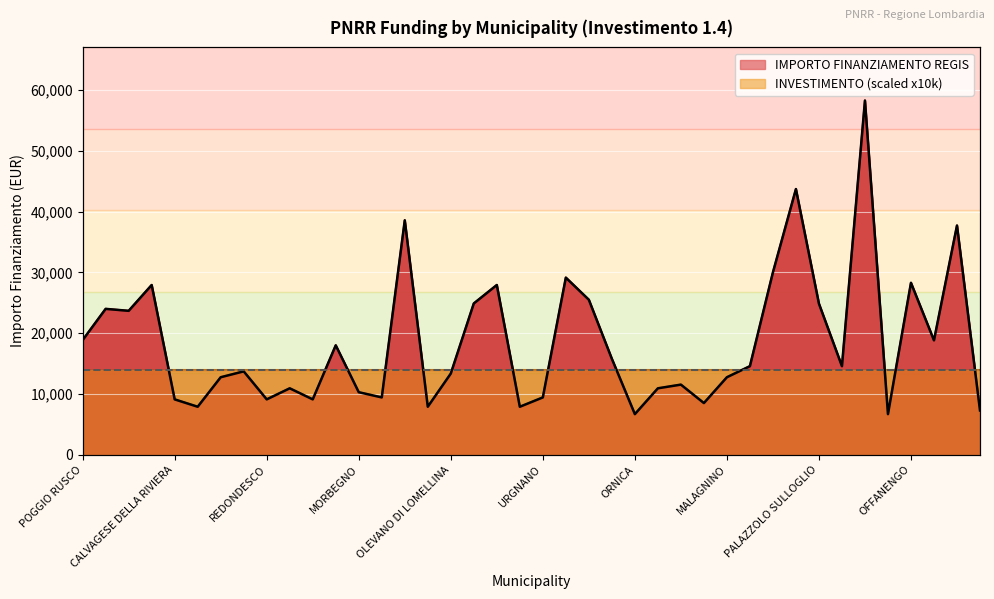

How many lines are shown in the chart?

1